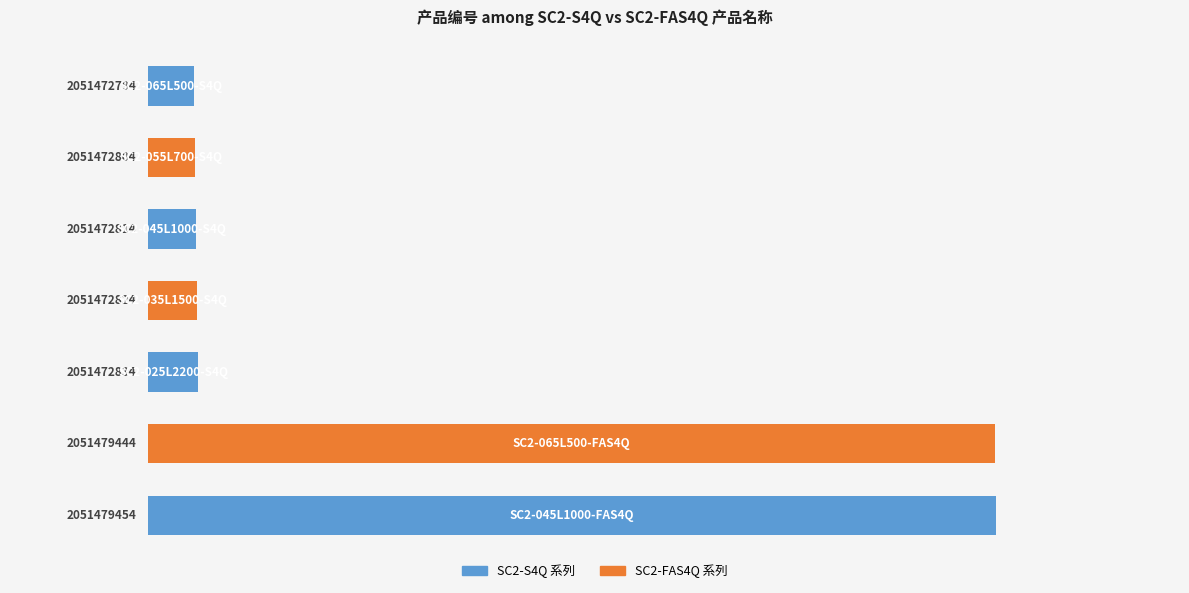

What is the average value?

12.1